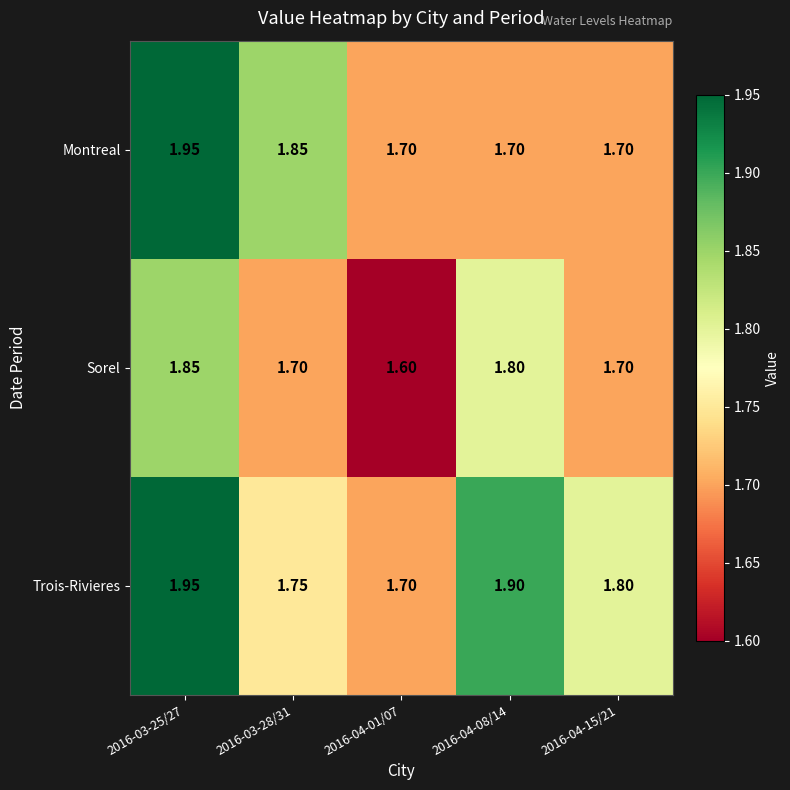

Between 2016-03-25/27 and 2016-04-08/14, which series saw the biggest shift?

Montreal